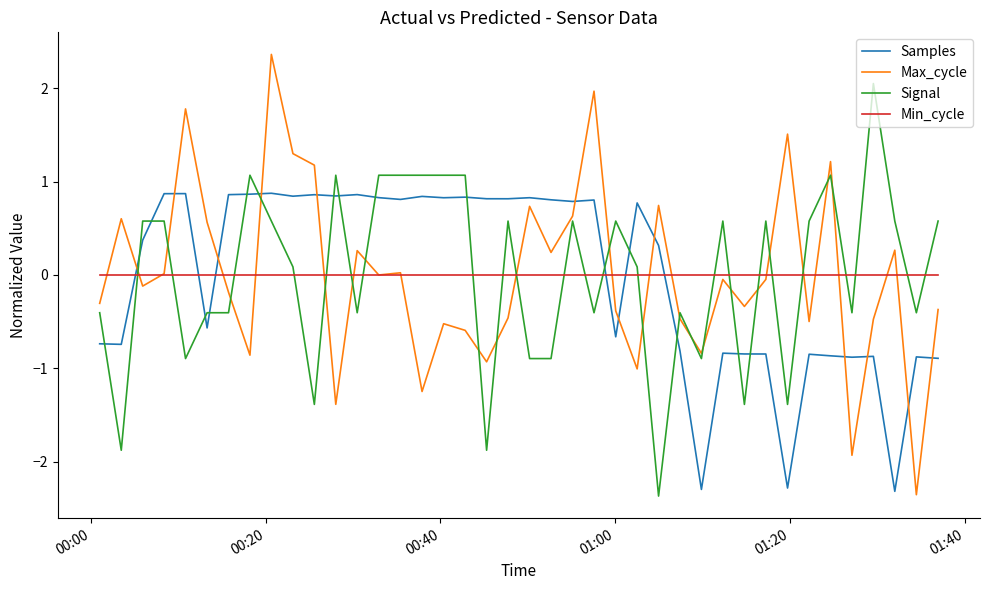

Rank the series by their maximum value, from lowest to highest.

Min_cycle, Samples, Signal, Max_cycle